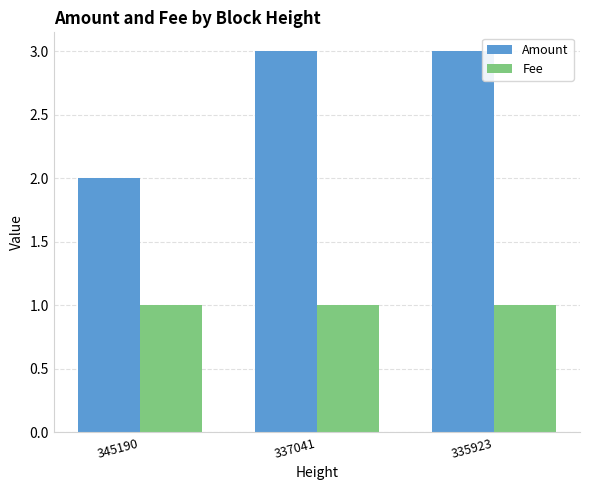

Is it true that Fee equals 0.3 at 335923?

False